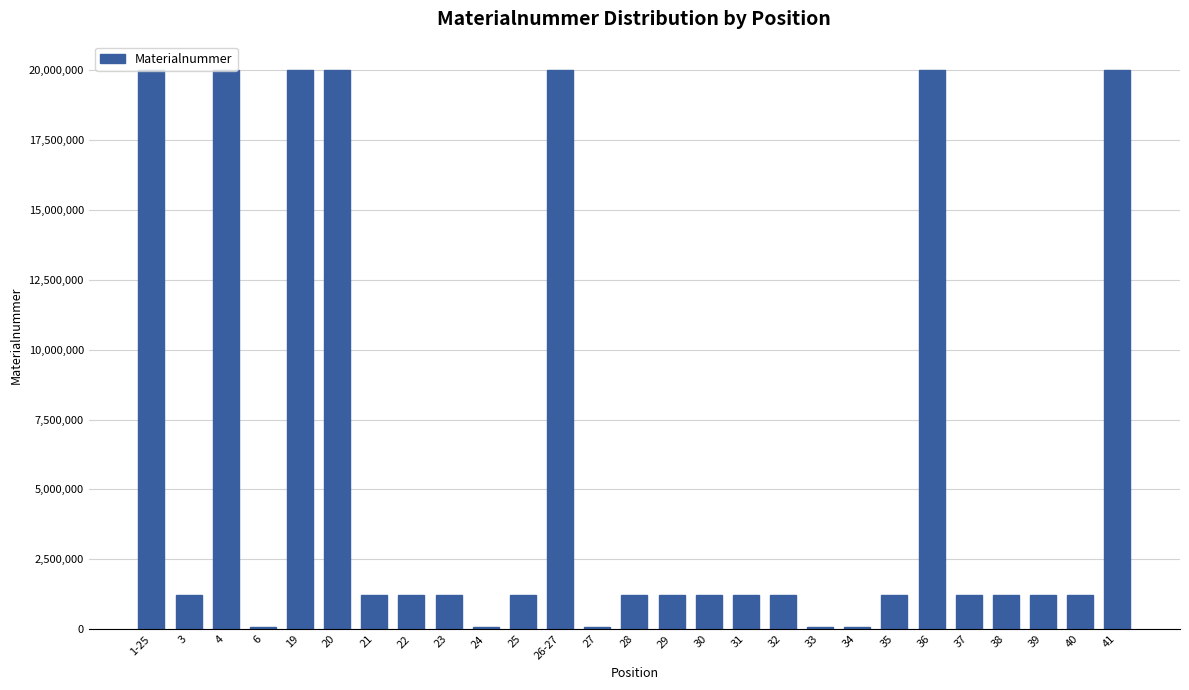

What is the sum of all values?

158807955